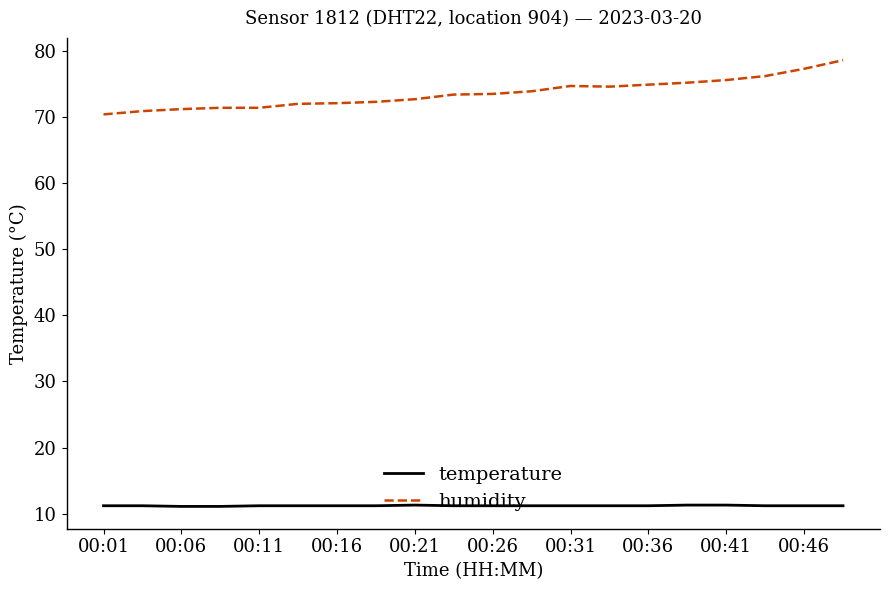

Which series has the widest spread of values?

humidity